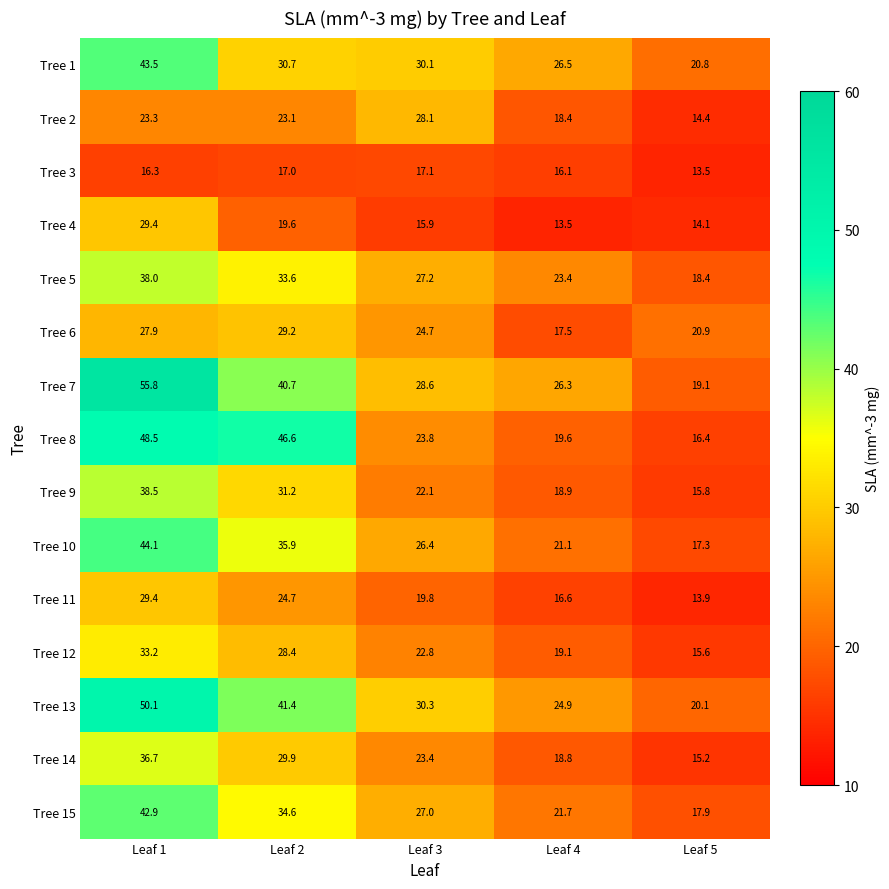

Which series has the widest spread of values?

Tree 7